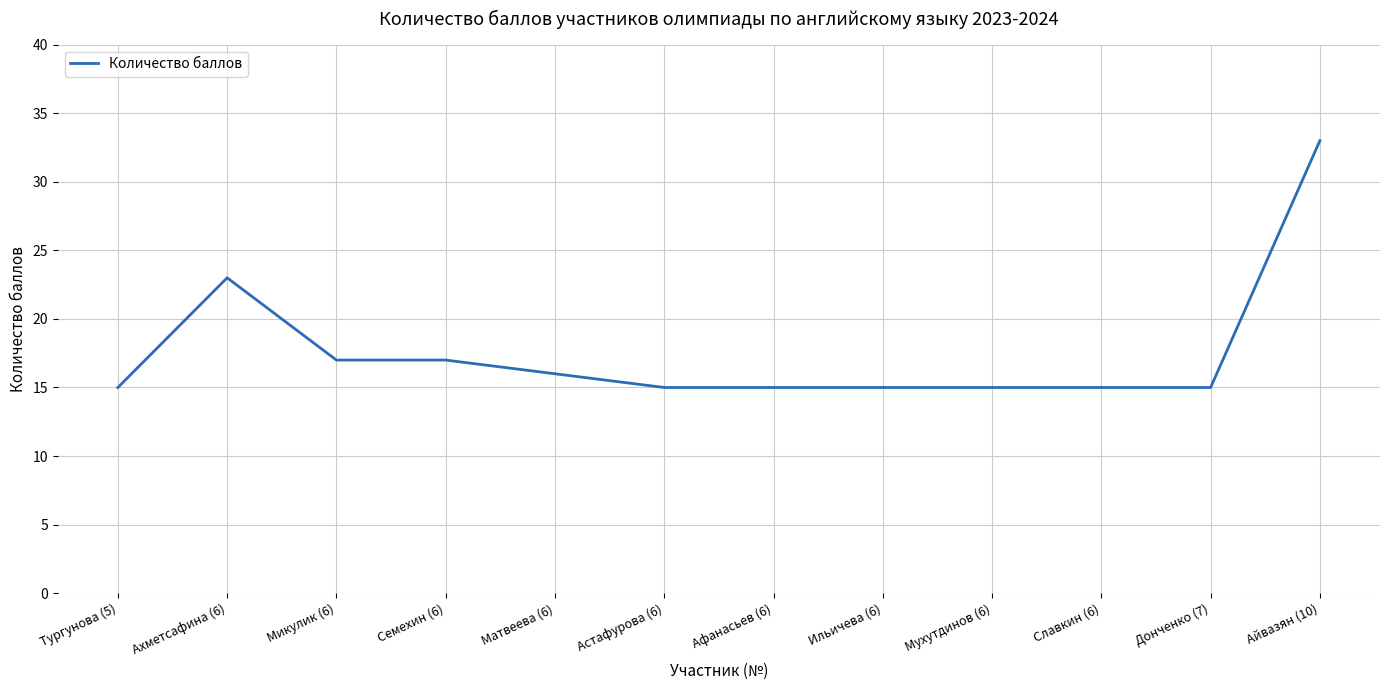

Reading left to right, extract all data points from this chart.

15	23	17	17	16	15	15	15	15	15	15	33